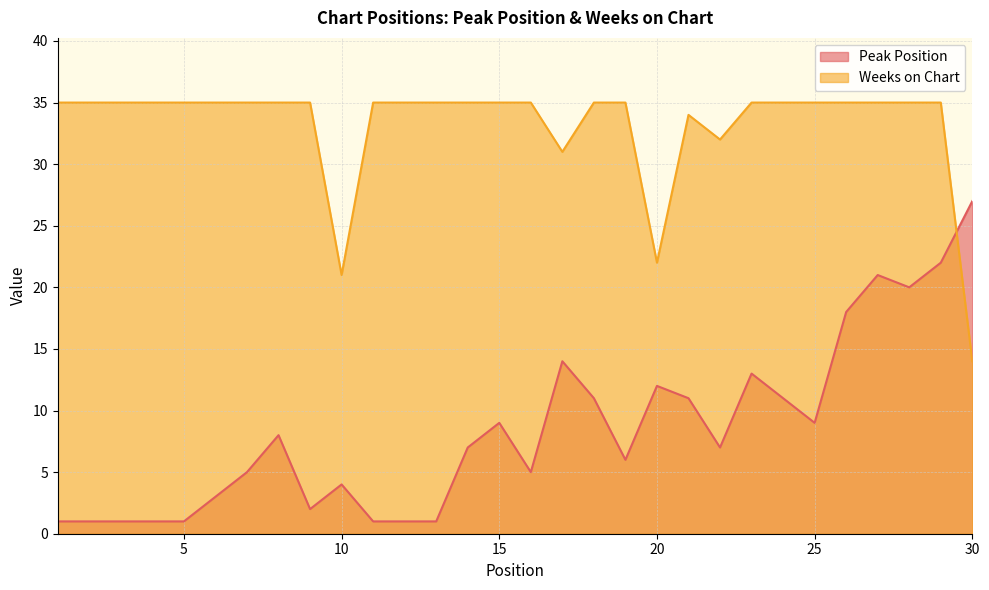

Reading left to right, list all the values displayed in this chart.

Peak Position: 1=1	2=1	3=1	4=1	5=1	6=3	7=5	8=8	9=2	10=4	11=1	12=1	13=1	14=7	15=9	16=5	17=14	18=11	19=6	20=12	21=11	22=7	23=13	24=11	25=9	26=18	27=21	28=20	29=22	30=27
Weeks on Chart: 1=35	2=35	3=35	4=35	5=35	6=35	7=35	8=35	9=35	10=21	11=35	12=35	13=35	14=35	15=35	16=35	17=31	18=35	19=35	20=22	21=34	22=32	23=35	24=35	25=35	26=35	27=35	28=35	29=35	30=14